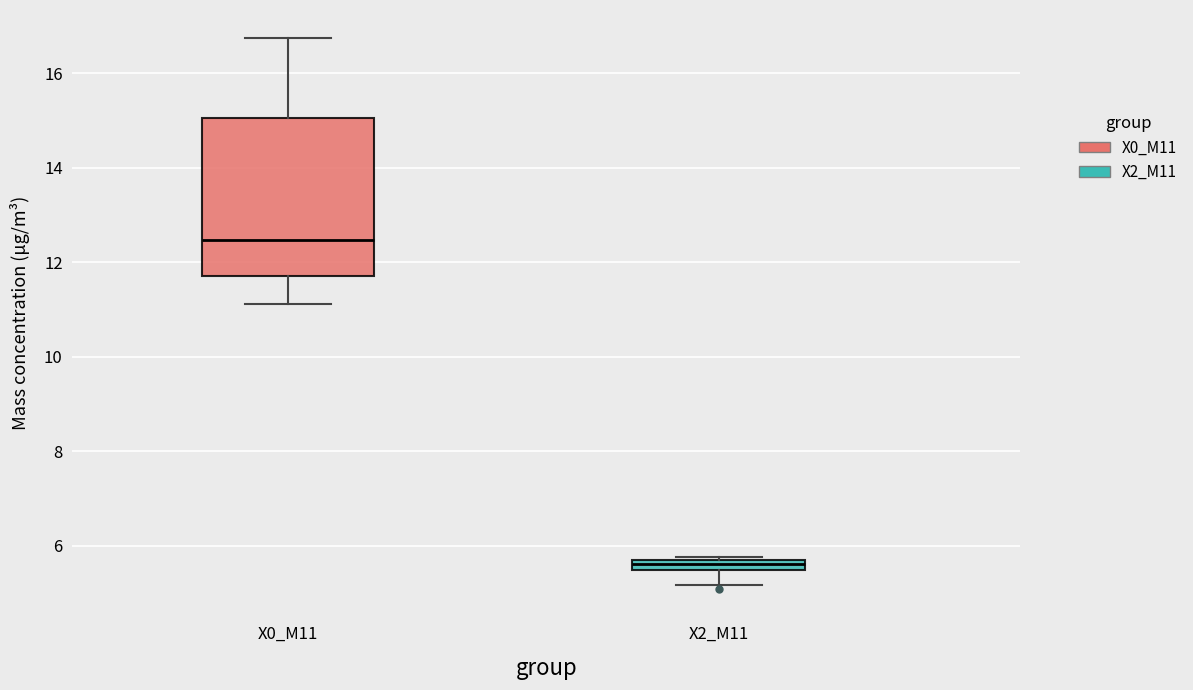

Where is the upper edge of the box for X0_M11 on the y-axis? The values are not printed on the chart, so give them approximately, as read against the axis.

15.0